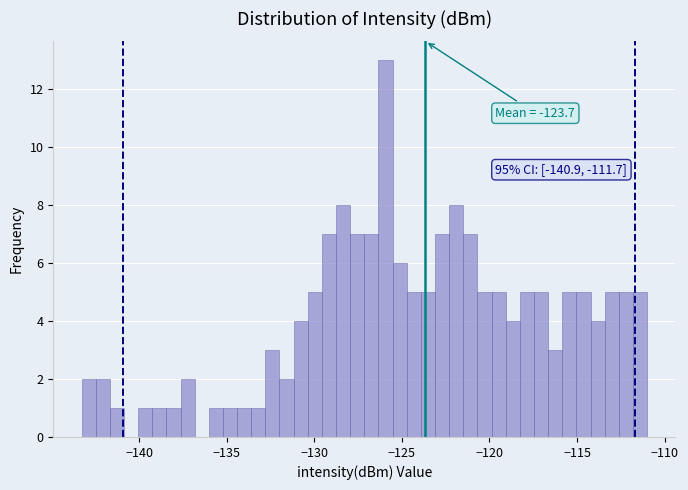

Read against the x-axis, roughly where is the centre of the tallest bar?

-126.0